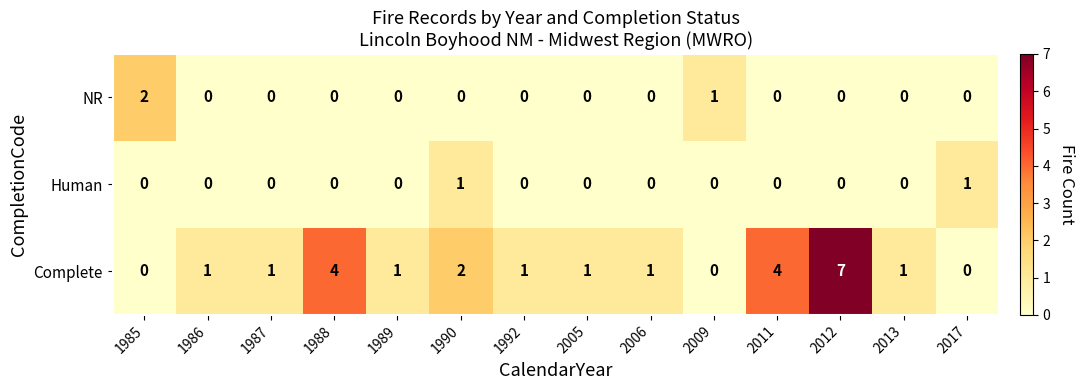

How many Human values are between 0 and 1?

14